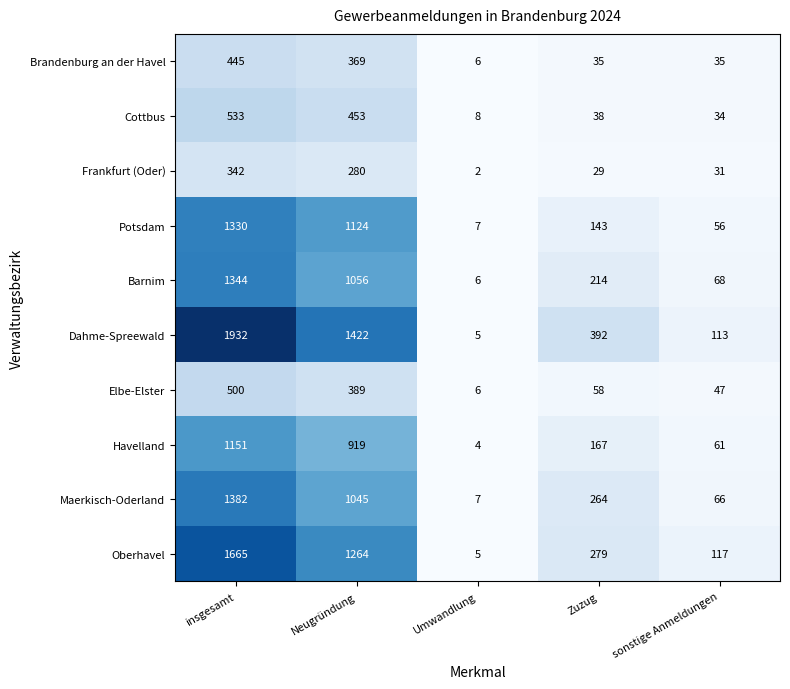

What is the difference between the maximum and minimum values in the Frankfurt (Oder) series?

340